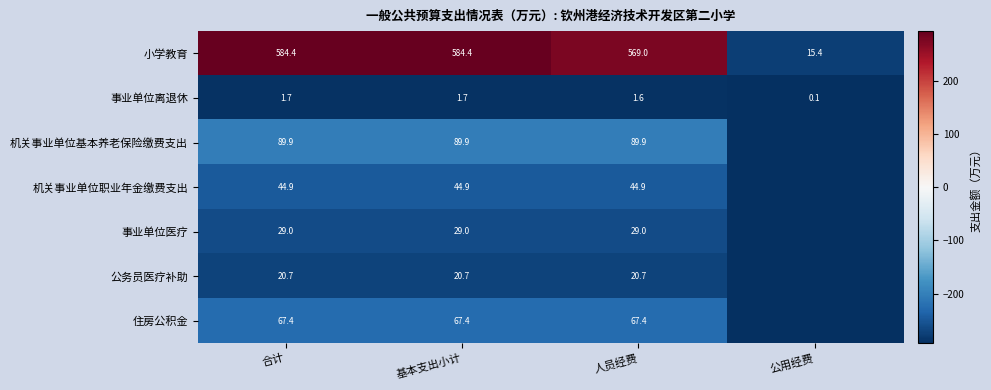

Where does the 事业单位离退休 series first go above 1?

合计